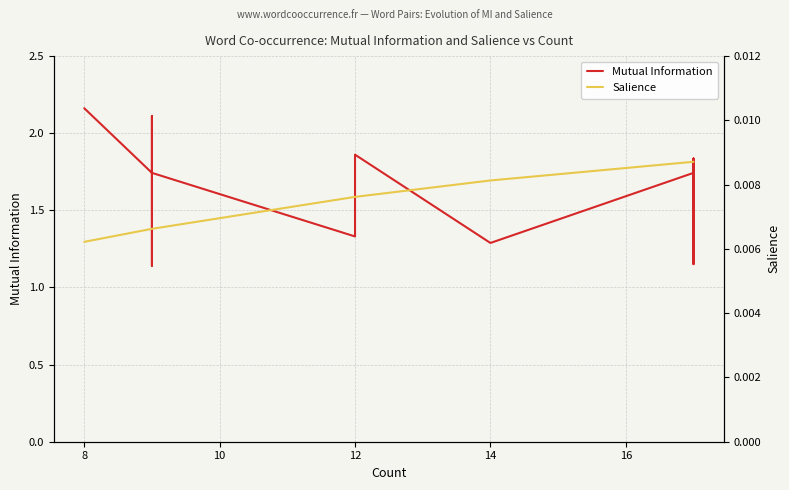

Reading left to right, extract all data points from this chart.

Mutual Information: 2.2	2.2	1.7	1.7	1.7	1.7	1.7	2.1	2.1	2.0	1.9	1.4	1.1	1.7	1.7	1.3	1.9	1.3	1.7	1.8	1.8	1.8	1.5	1.5	1.5	1.2	1.2	1.5	1.5	1.5	1.8	1.8	1.8	1.8	1.8	1.8	1.8	1.8	1.5	1.3
Salience: 0.0	0.0	0.0	0.0	0.0	0.0	0.0	0.0	0.0	0.0	0.0	0.0	0.0	0.0	0.0	0.0	0.0	0.0	0.0	0.0	0.0	0.0	0.0	0.0	0.0	0.0	0.0	0.0	0.0	0.0	0.0	0.0	0.0	0.0	0.0	0.0	0.0	0.0	0.0	0.0